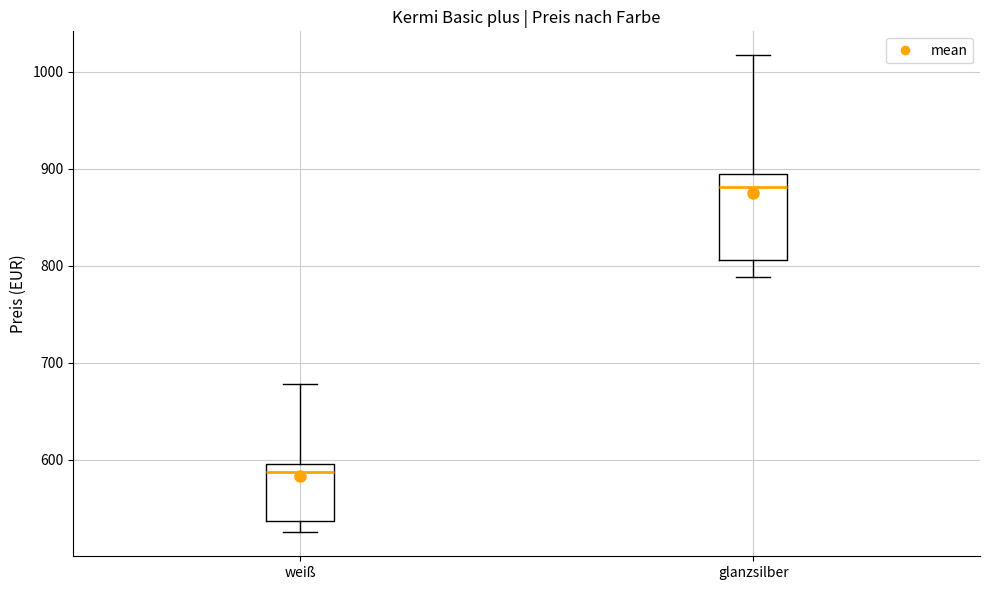

Which box is the tallest, from its lower edge to its upper edge?

glanzsilber